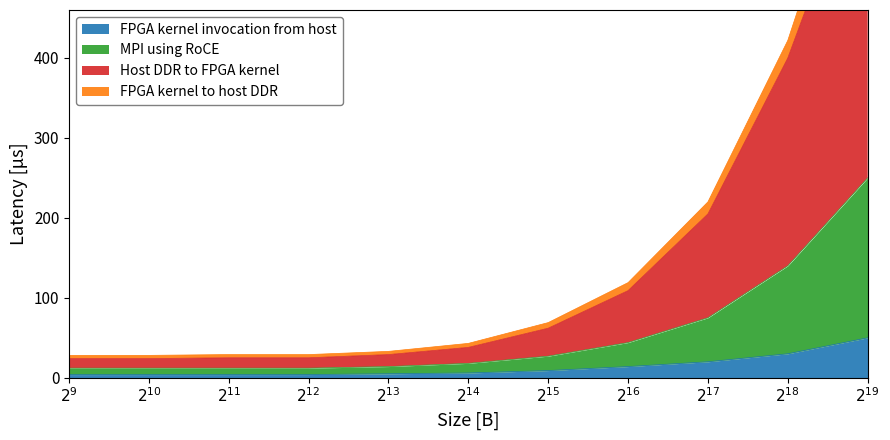

True or false: FPGA kernel invocation from host has more than 0 interior local peaks.

False